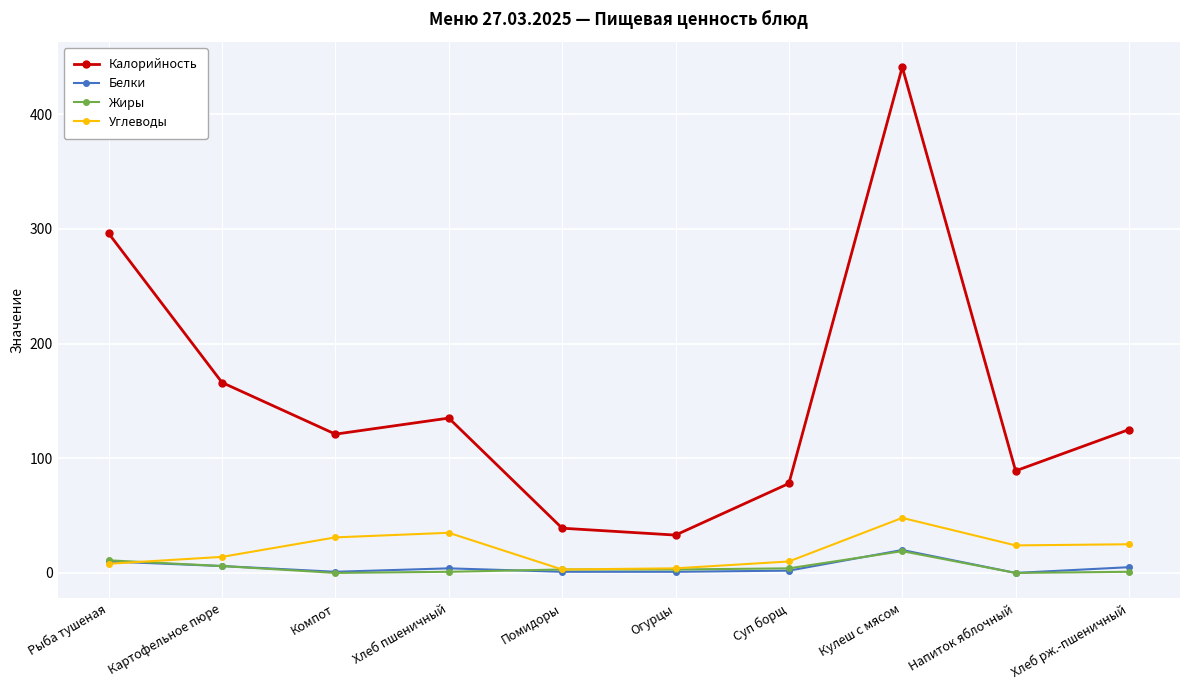

In Углеводы, how many points are lower than both neighbors (excluding endpoints)?

2